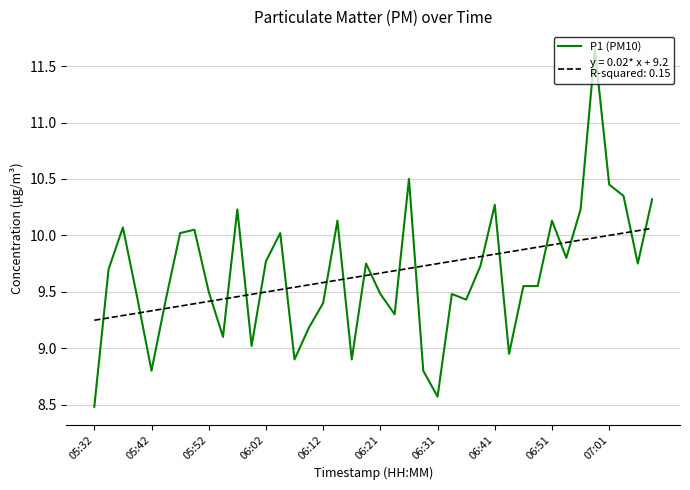

What is the greatest value displayed?

11.7